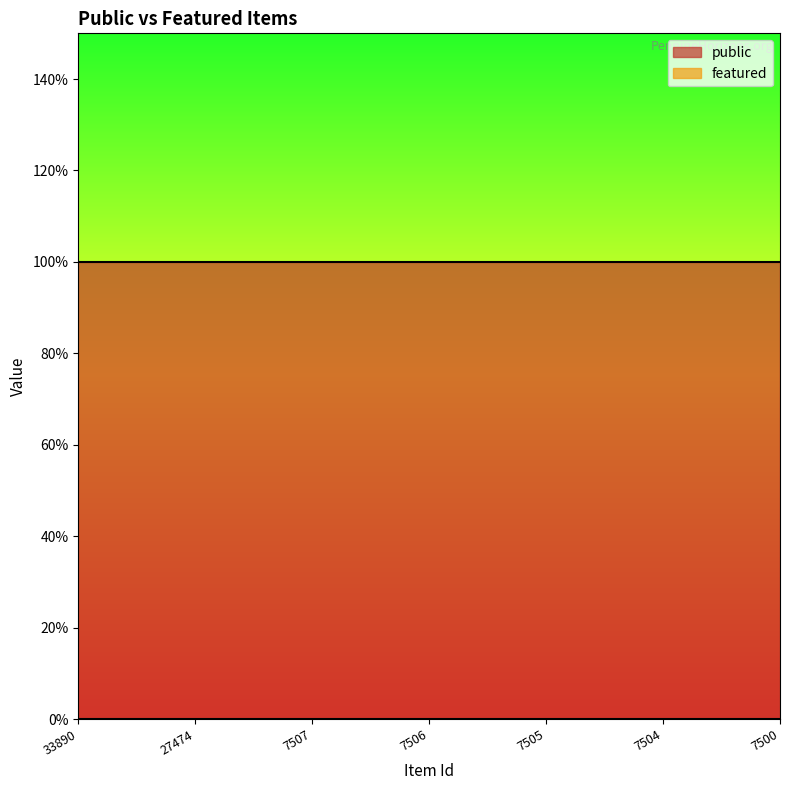

What are all the series names shown in the legend?

public, featured